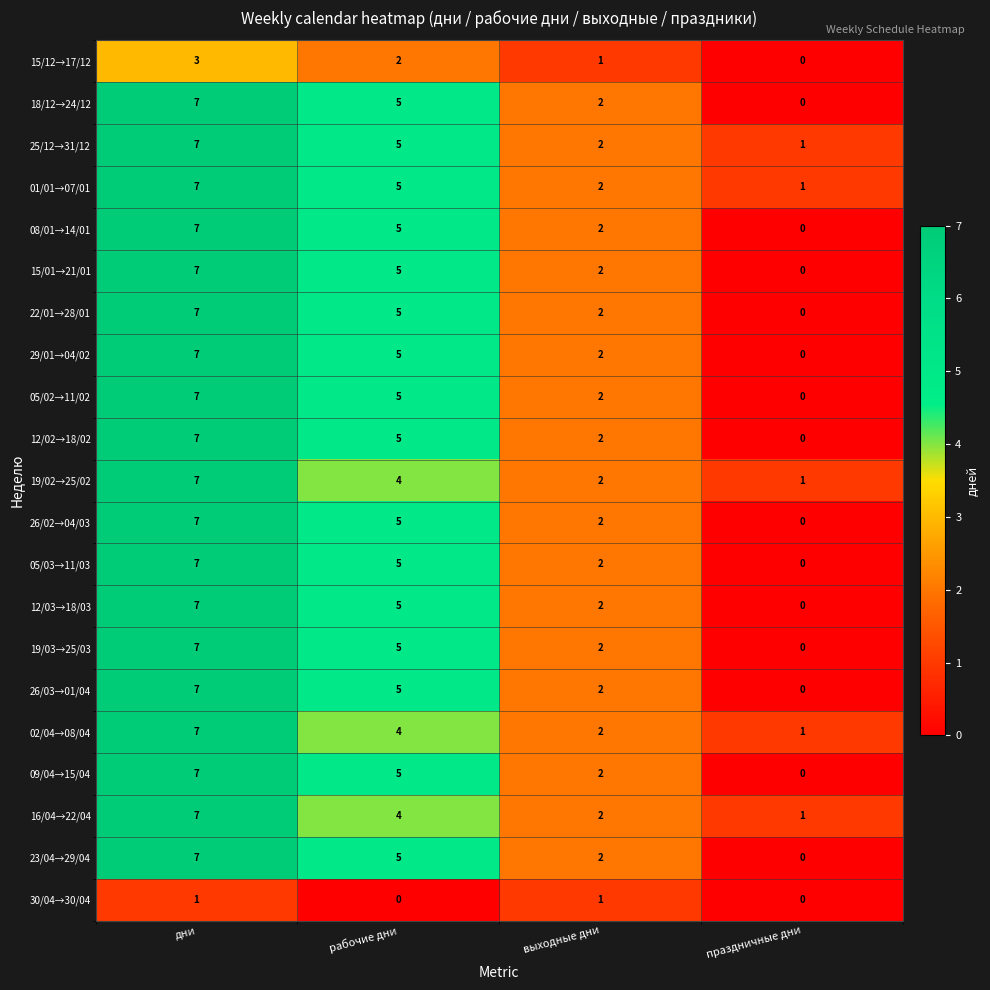

How many values in 18/12→24/12 are above zero?

3